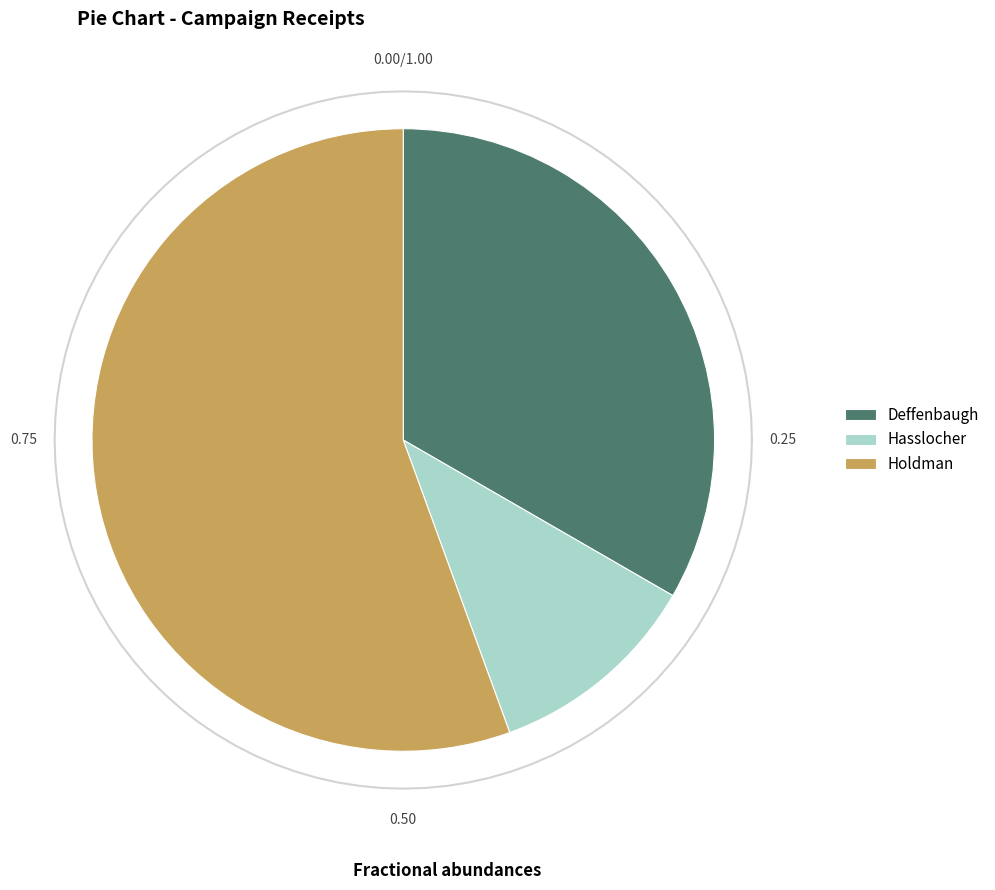

To the nearest percent, what is the combined percentage of Deffenbaugh and Hasslocher?

44%